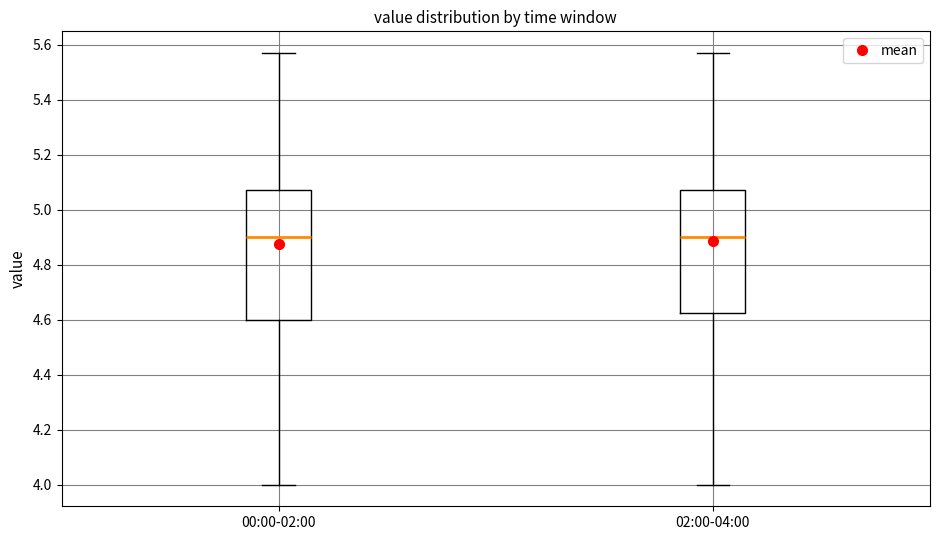

Comparing the boxes themselves (not the whiskers), which one is the tallest?

00:00-02:00